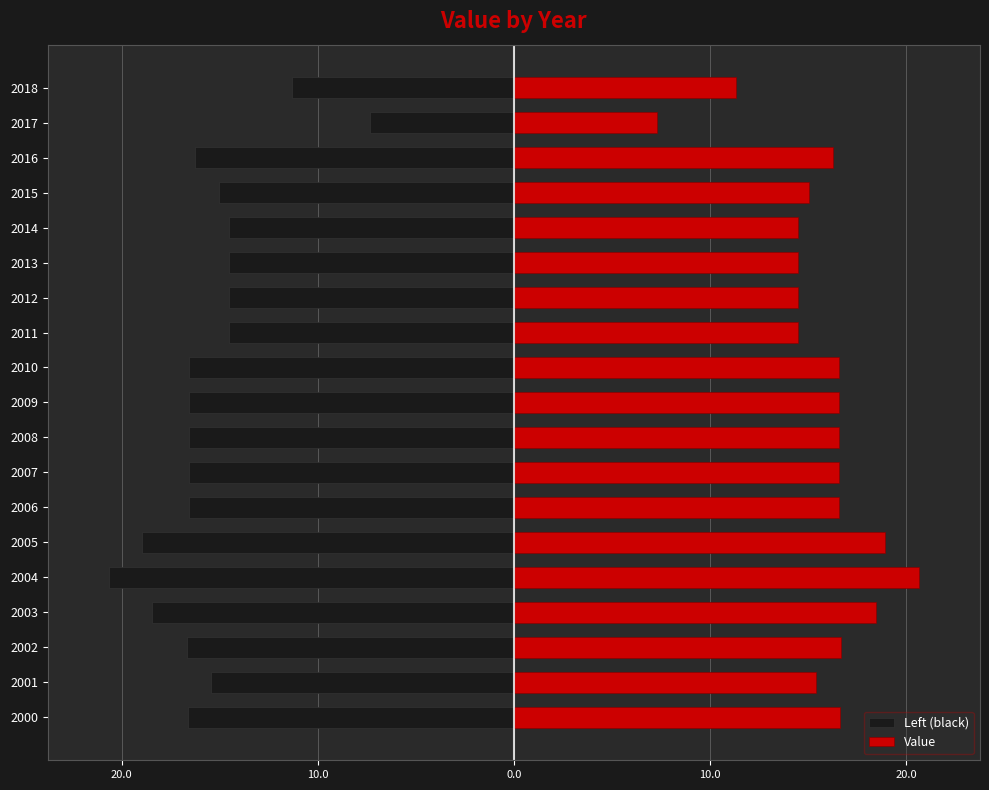

Which series has the largest total across all categories?

Value